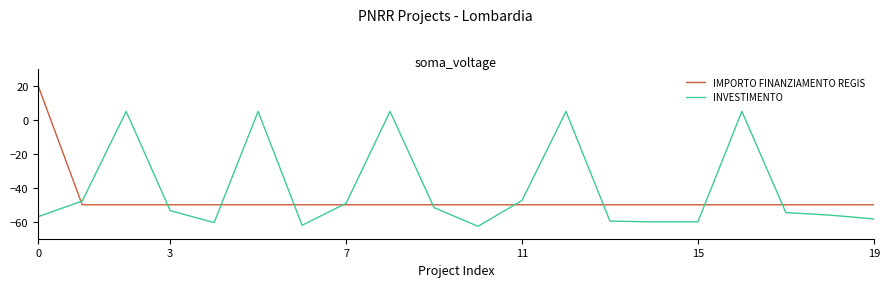

What is the lowest value of the IMPORTO FINANZIAMENTO REGIS series?

-50.0